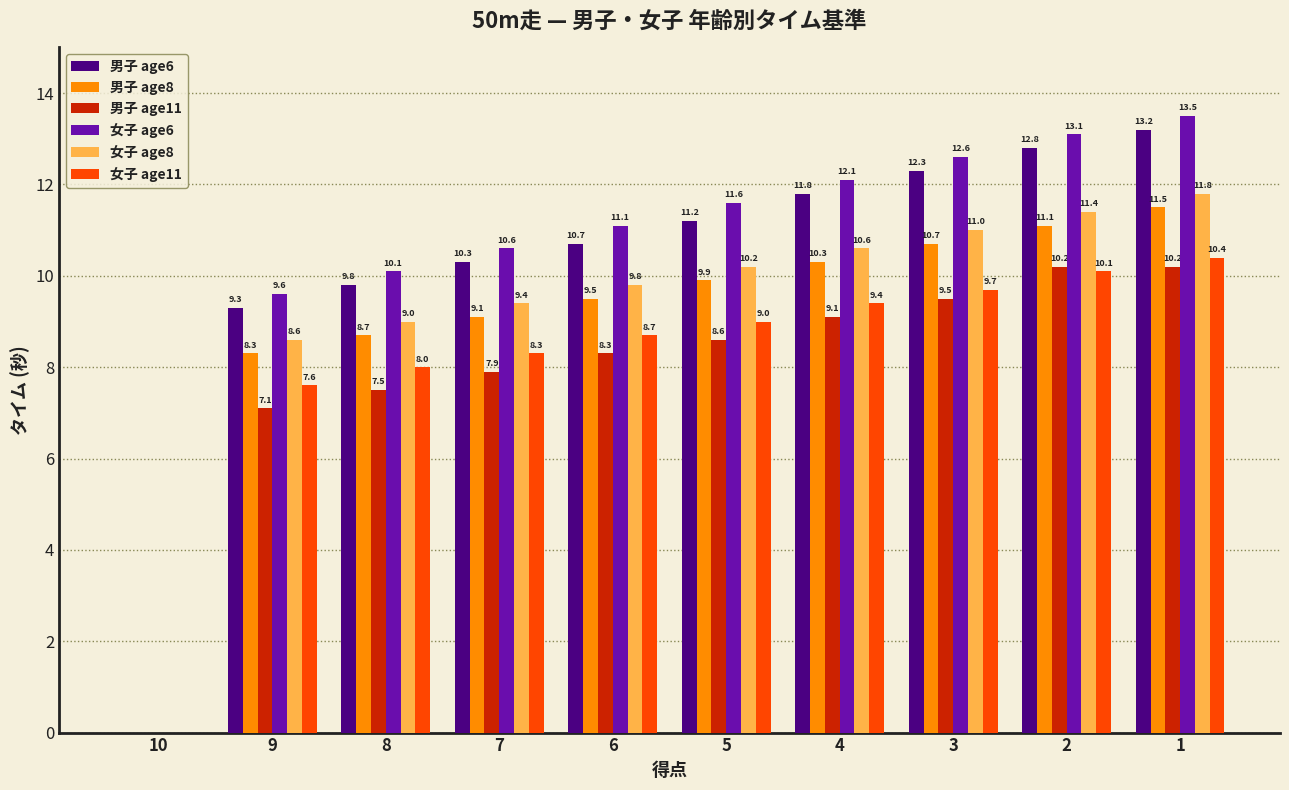

Are the bars grouped side by side (vs. stacked)?

Yes